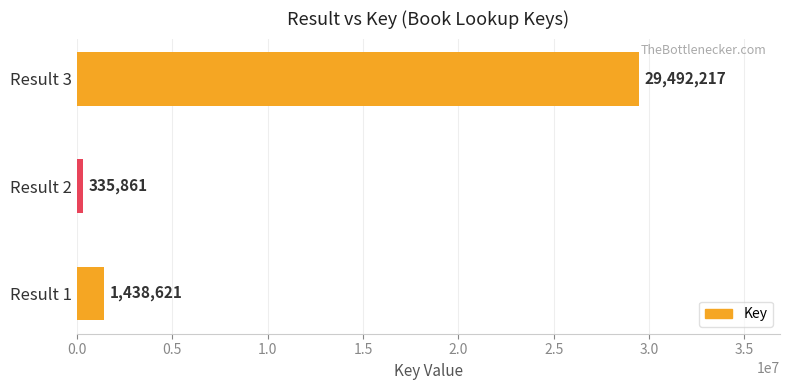

Which category has the lowest value across all series?

Result 2